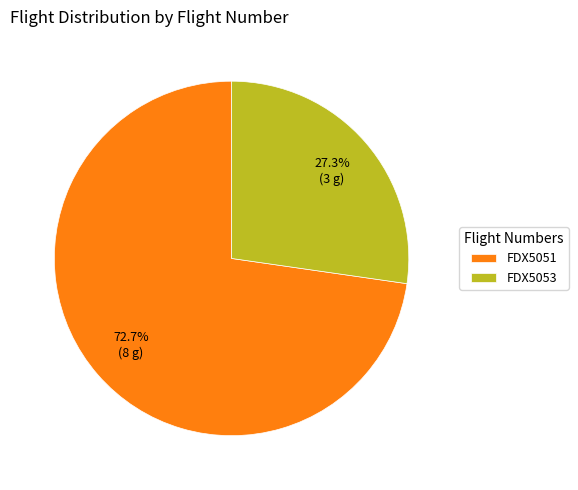

Combined, what portion of the pie is FDX5053 and FDX5051?

100.0%